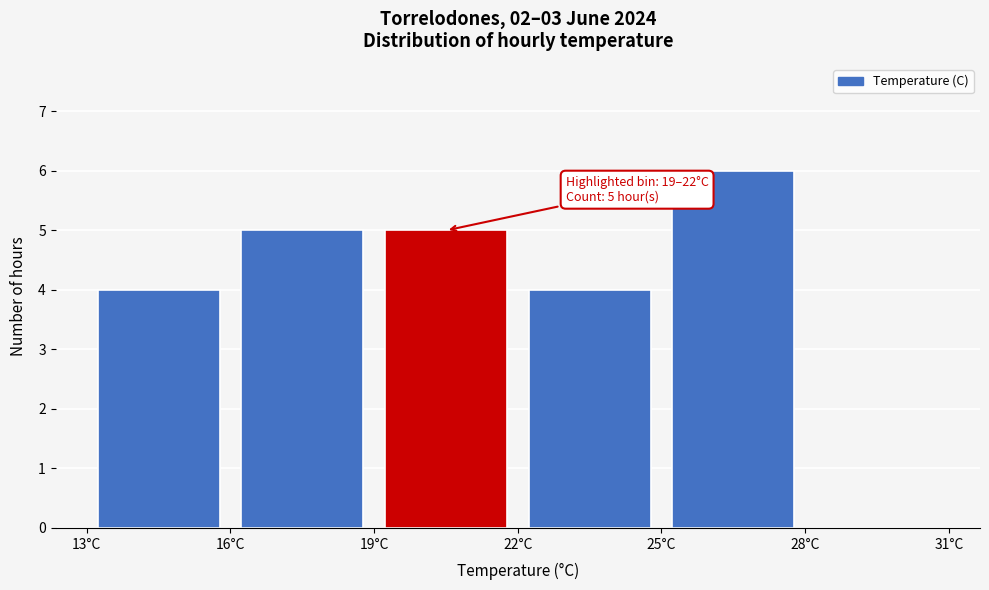

Which range on the x-axis has the tallest bar?

25 to 28